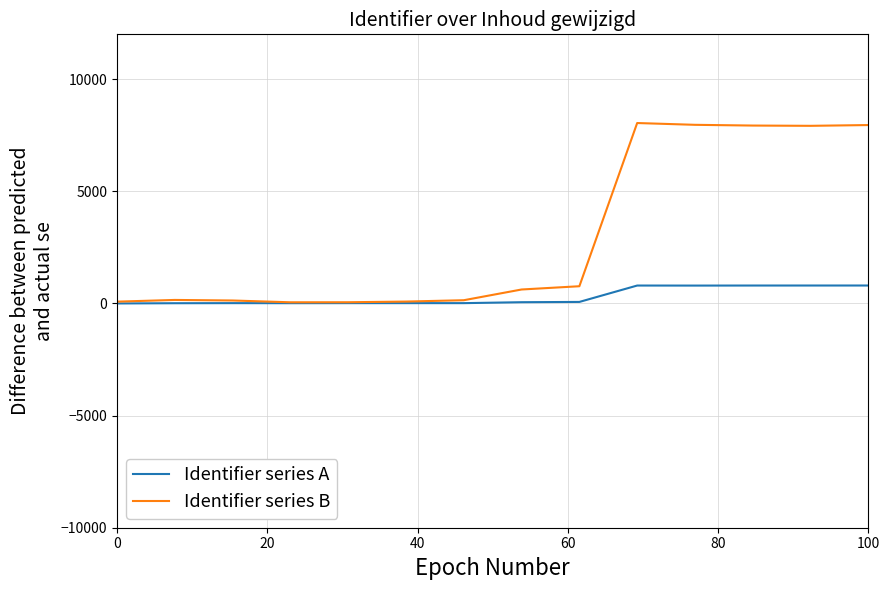

Which series has the widest spread of values?

Identifier series B